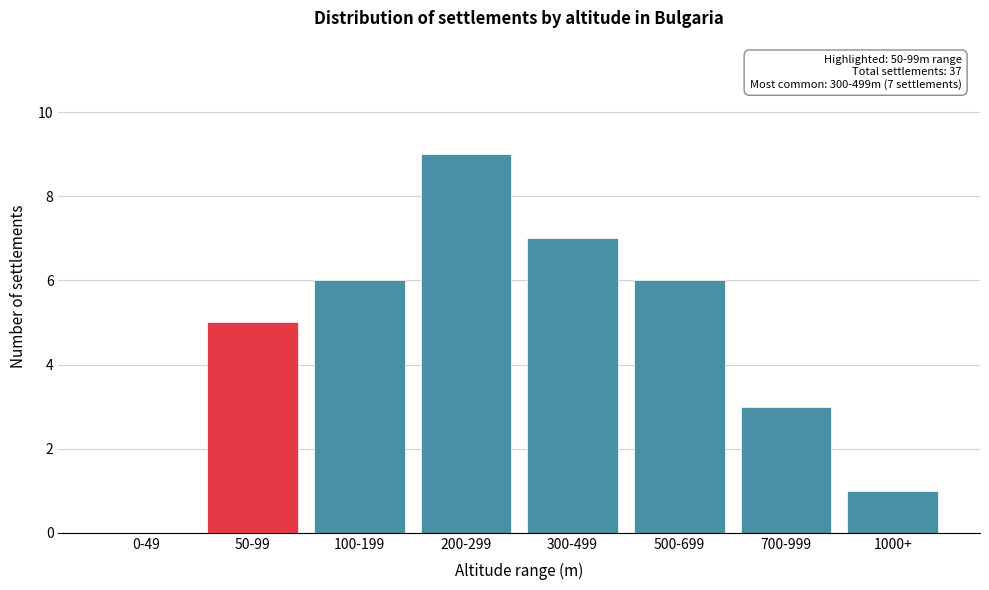

Reading right to left, list all the values displayed in this chart.

1000+=1	700-999=3	500-699=6	300-499=7	200-299=9	100-199=6	50-99=5	0-49=0